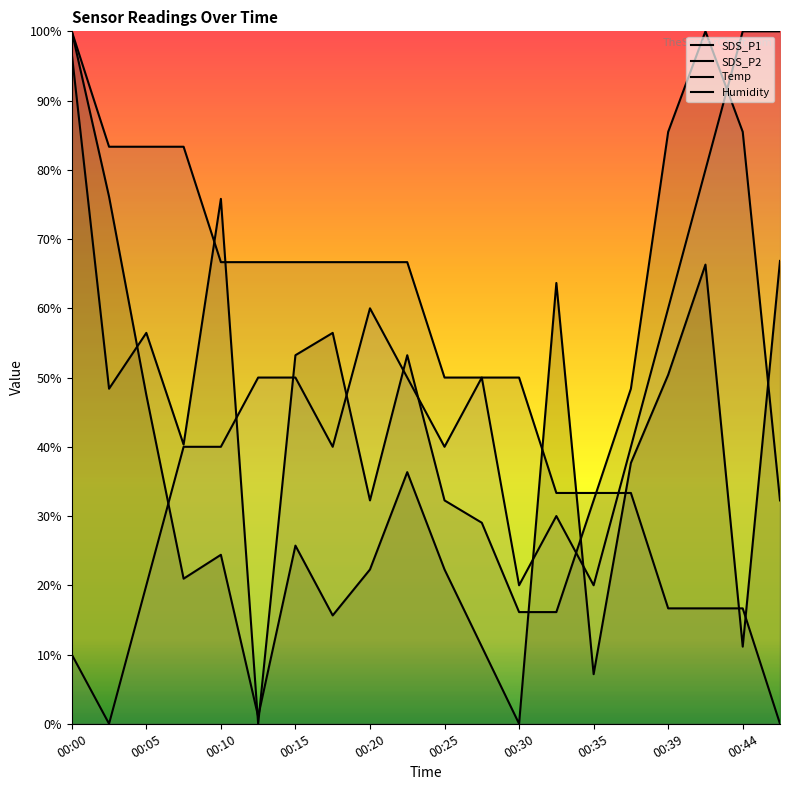

What is the difference between the maximum and second lowest values in the Humidity series?

90.0